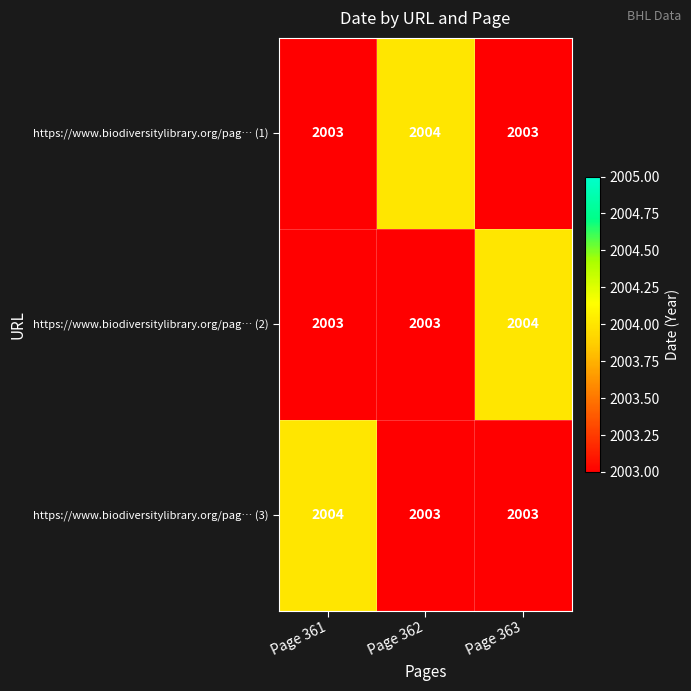

Reading right to left, extract all data points from this chart.

https://www.biodiversitylibrary.org/pag… (1): Page 363=2003	Page 362=2004	Page 361=2003
https://www.biodiversitylibrary.org/pag… (2): Page 363=2004	Page 362=2003	Page 361=2003
https://www.biodiversitylibrary.org/pag… (3): Page 363=2003	Page 362=2003	Page 361=2004